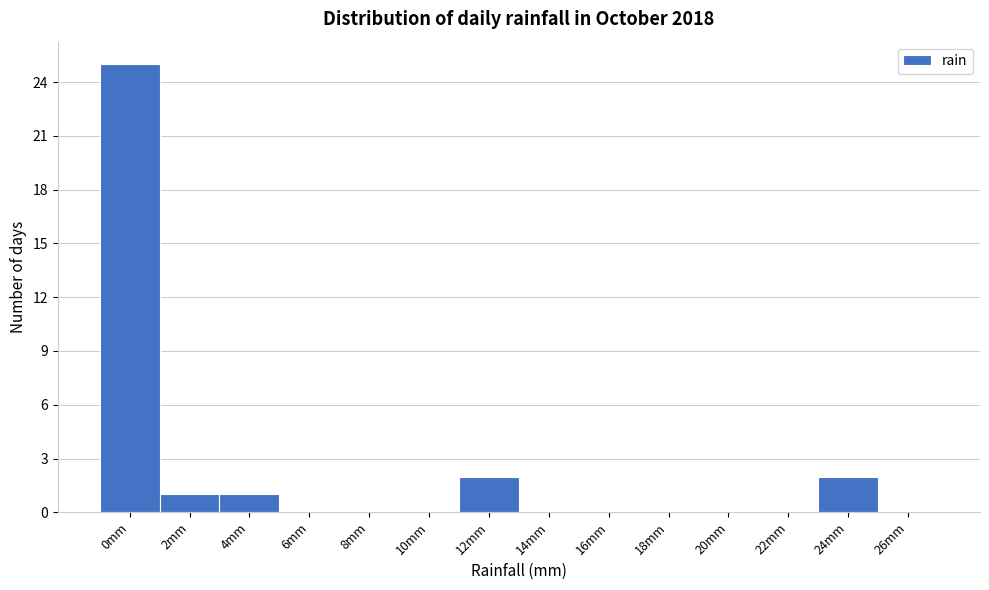

Reading right to left, extract all data points from this chart.

26mm=0	24mm=2	22mm=0	20mm=0	18mm=0	16mm=0	14mm=0	12mm=2	10mm=0	8mm=0	6mm=0	4mm=1	2mm=1	0mm=25